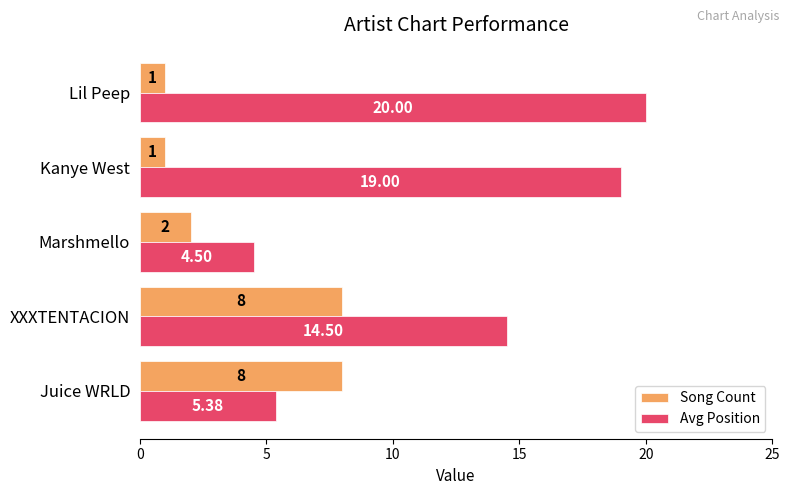

List the labels in order of Avg Position value, largest first.

Lil Peep, Kanye West, XXXTENTACION, Juice WRLD, Marshmello